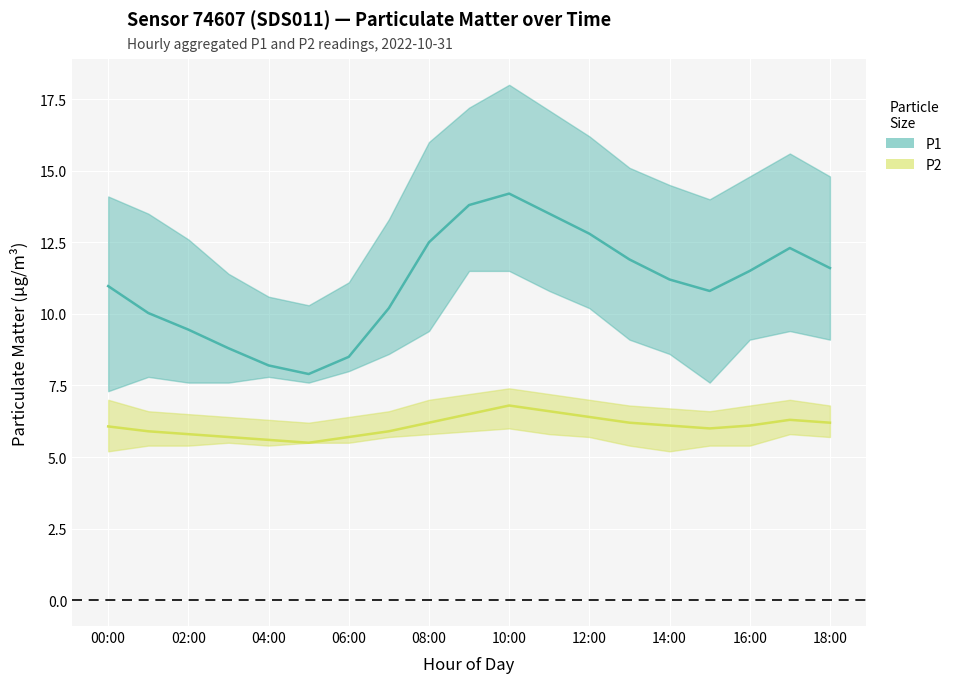

Count the number of data series in this chart.

2